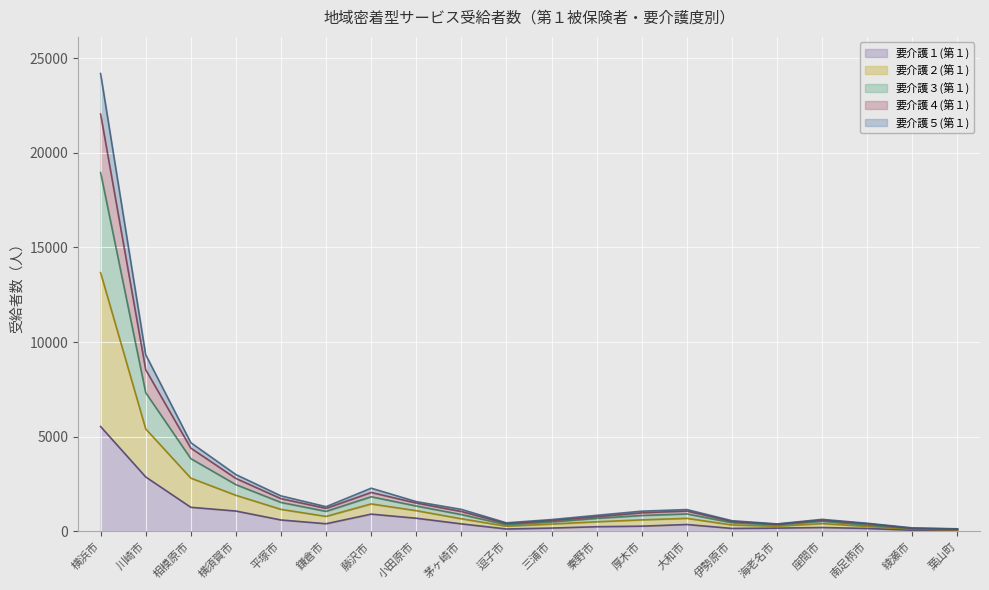

What is the total value across all series at 葉山町?

133